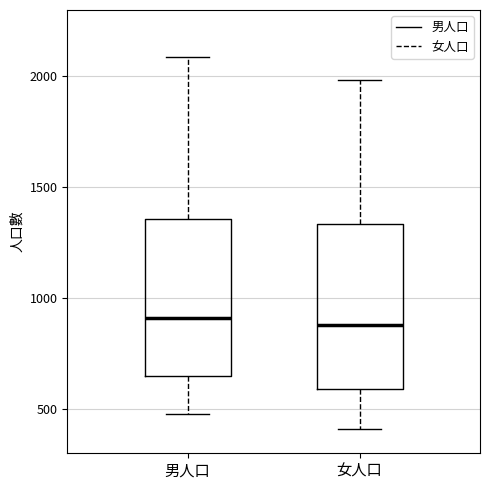

Where is the upper edge of the box for 男人口 on the y-axis? The values are not printed on the chart, so give them approximately, as read against the axis.

1350